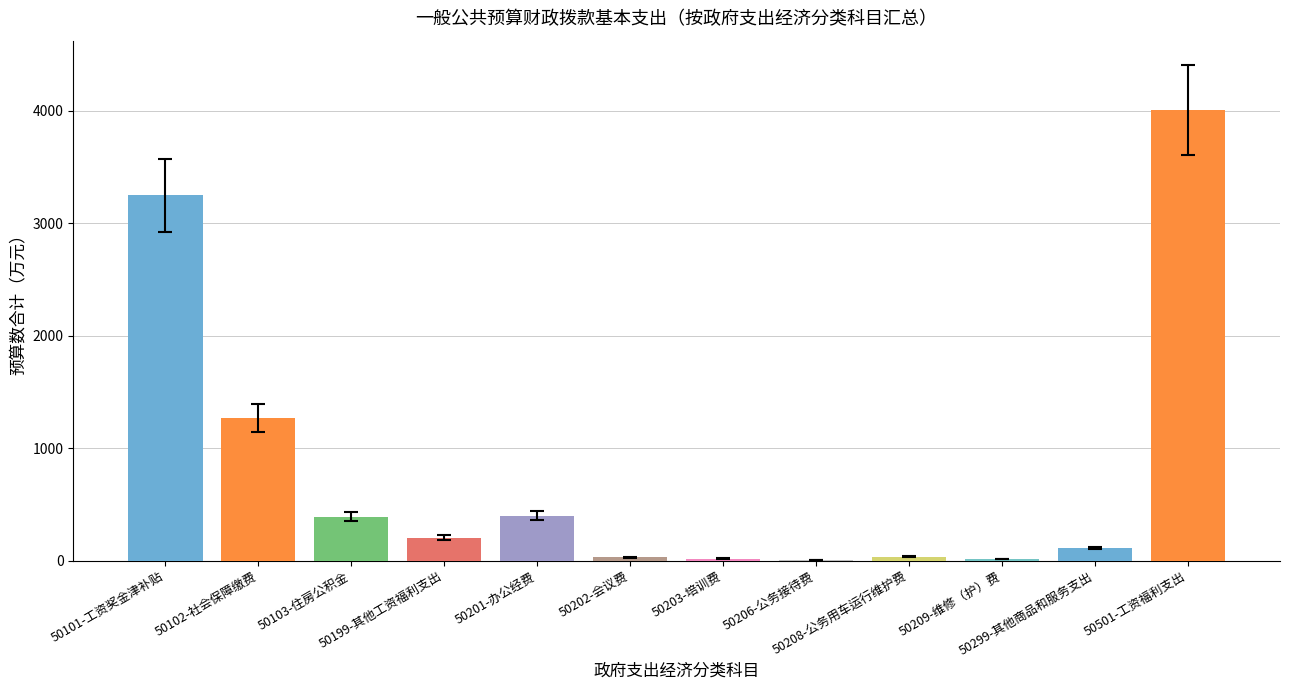

What is the sum of all values?

9724.0